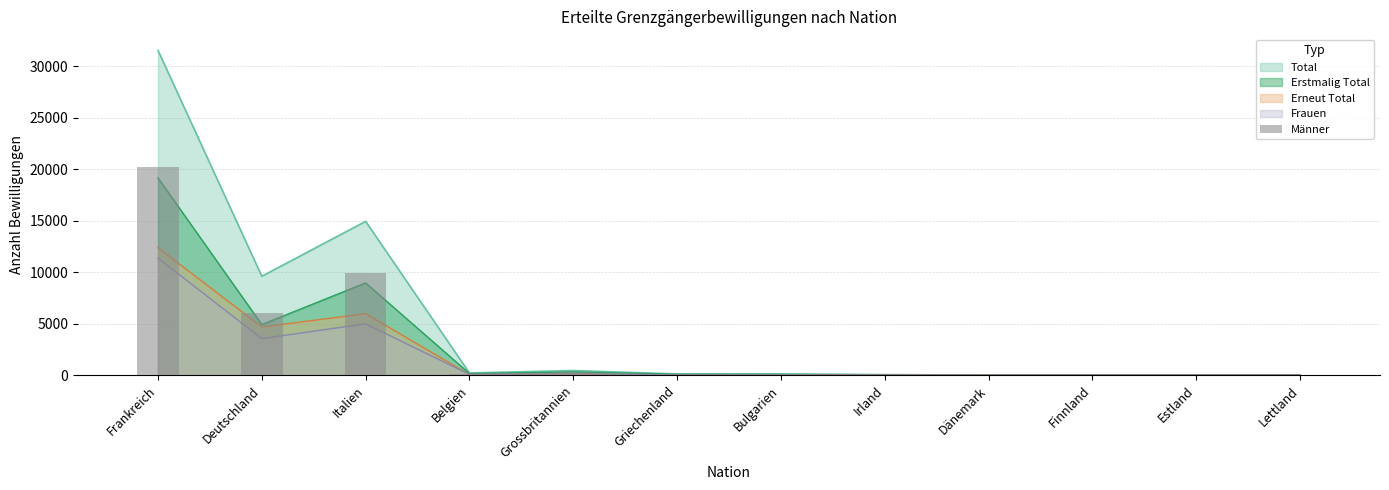

What is the average value?

3072